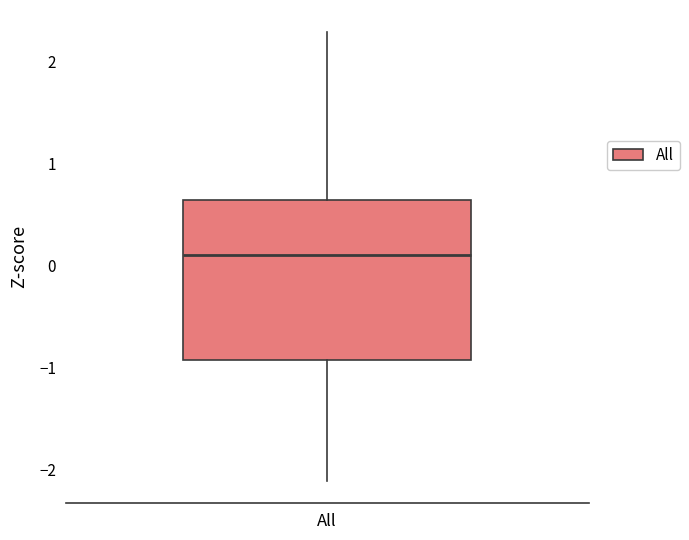

Where is the upper edge of the box for All on the y-axis? The values are not printed on the chart, so give them approximately, as read against the axis.

0.6